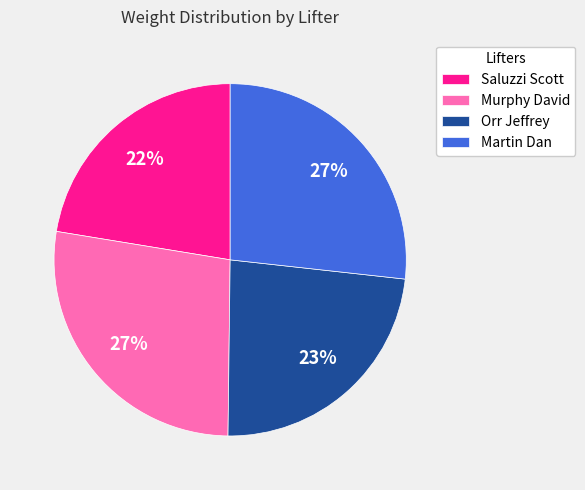

Which slice is the smallest?

Saluzzi Scott